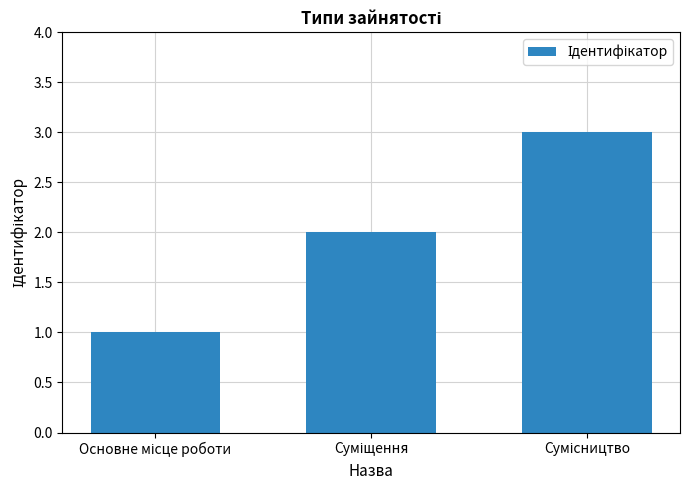

What is the sum of all values?

6